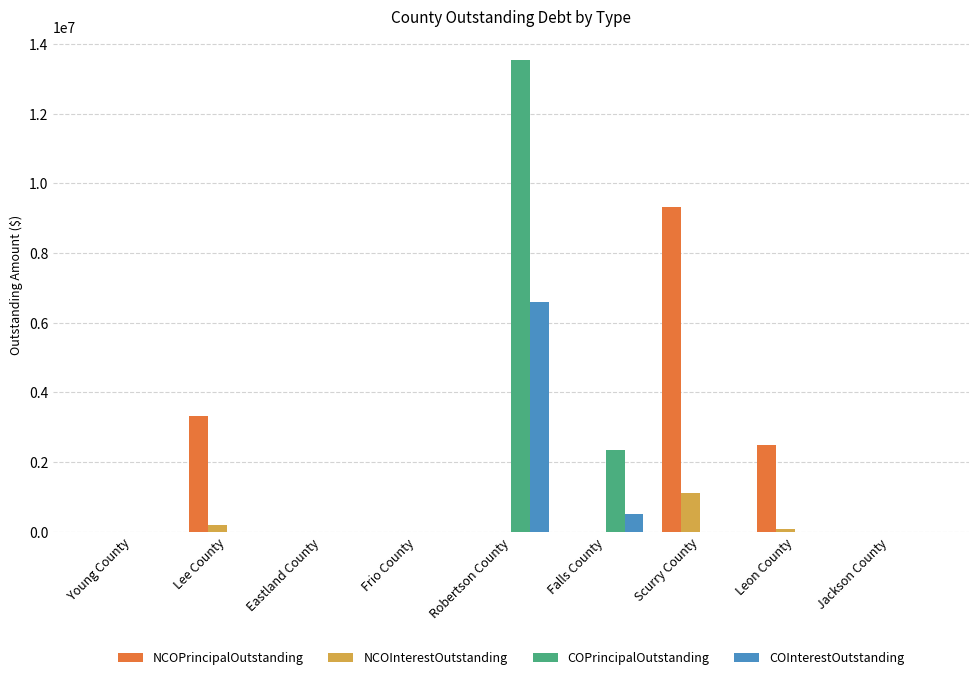

True or false: COPrincipalOutstanding has a value of 0.0 at Lee County.

True